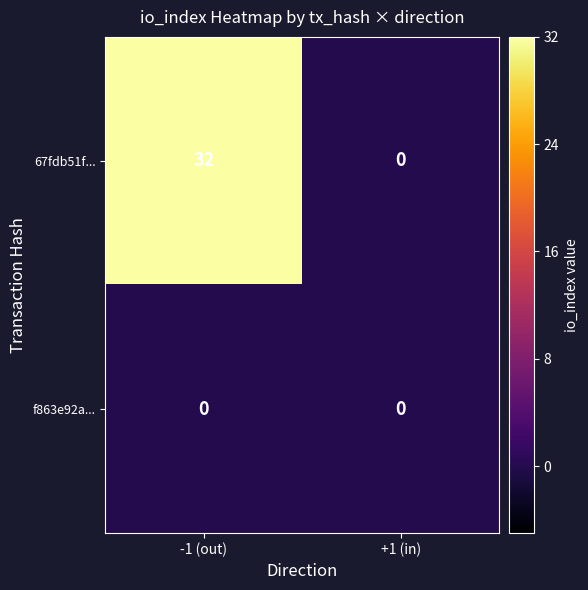

Reading left to right, what are all the values shown in this chart?

67fdb51f...: -1 (out)=32	+1 (in)=0
f863e92a...: -1 (out)=0	+1 (in)=0